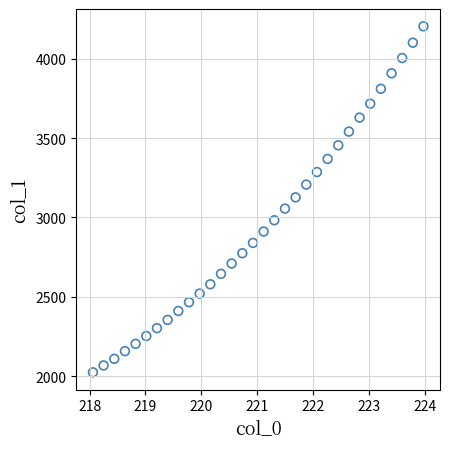

What is the range of Y values (max minus min)?

2180.3